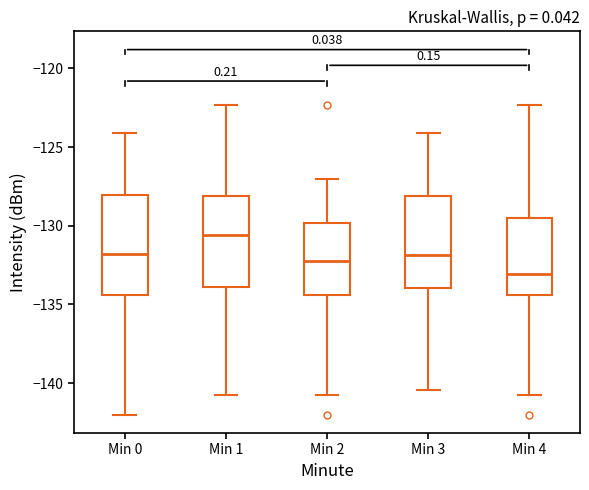

Reading left to right, read every box against the y-axis: the position of its median line, the range the box covers, and the ends of its whiskers. The values are not printed on the chart, so give them approximately, as read against the axis.

Min 0: median -132.0, box -134.5 to -128.0, whiskers -142.0 to -124.0
Min 1: median -130.5, box -134.0 to -128.0, whiskers -140.5 to -122.5
Min 2: median -132.5, box -134.5 to -130.0, whiskers -140.5 to -127.0
Min 3: median -132.0, box -134.0 to -128.0, whiskers -140.5 to -124.0
Min 4: median -133.0, box -134.5 to -129.5, whiskers -140.5 to -122.5